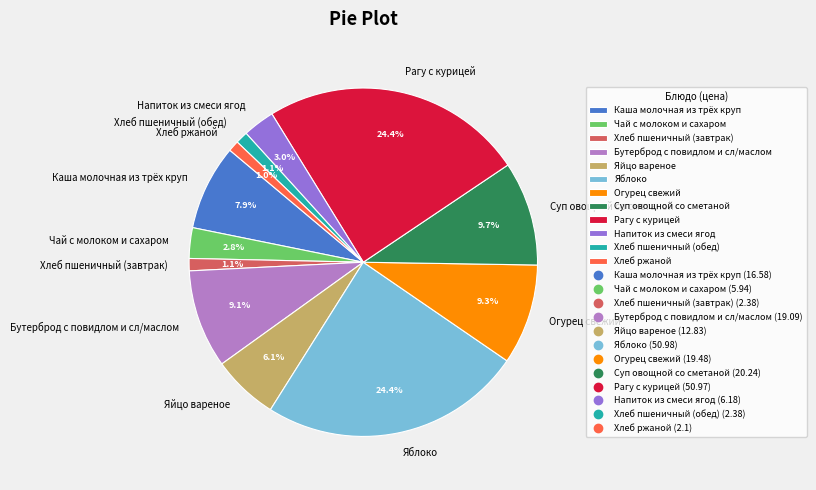

Does Чай с молоком и сахаром represent more than half of the total?

No